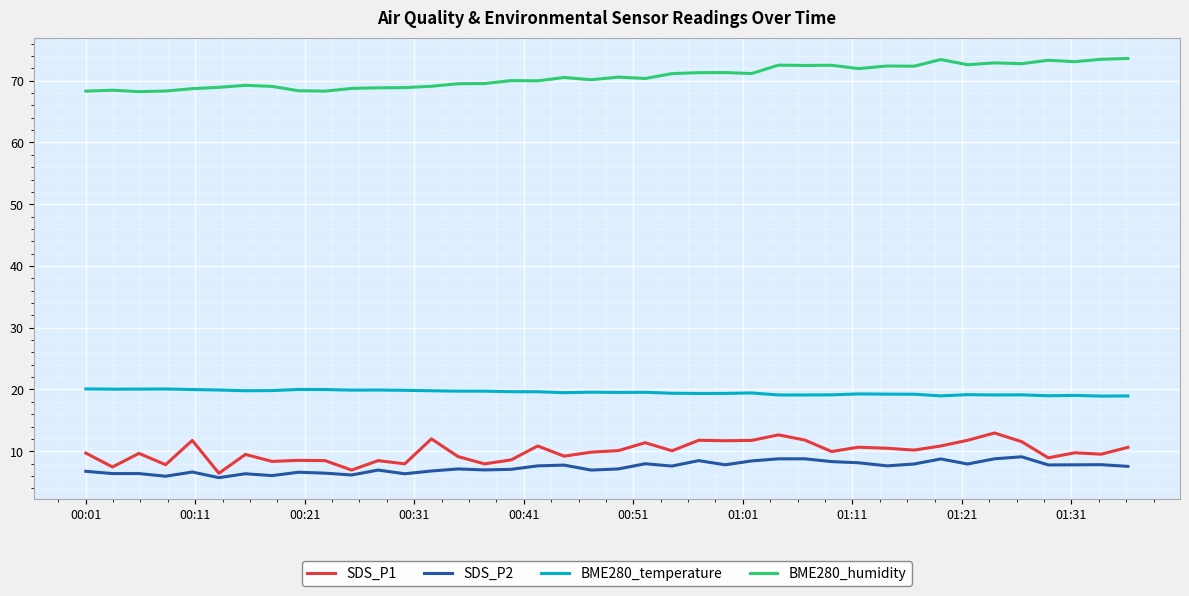

What is the maximum value for BME280_humidity?

73.6